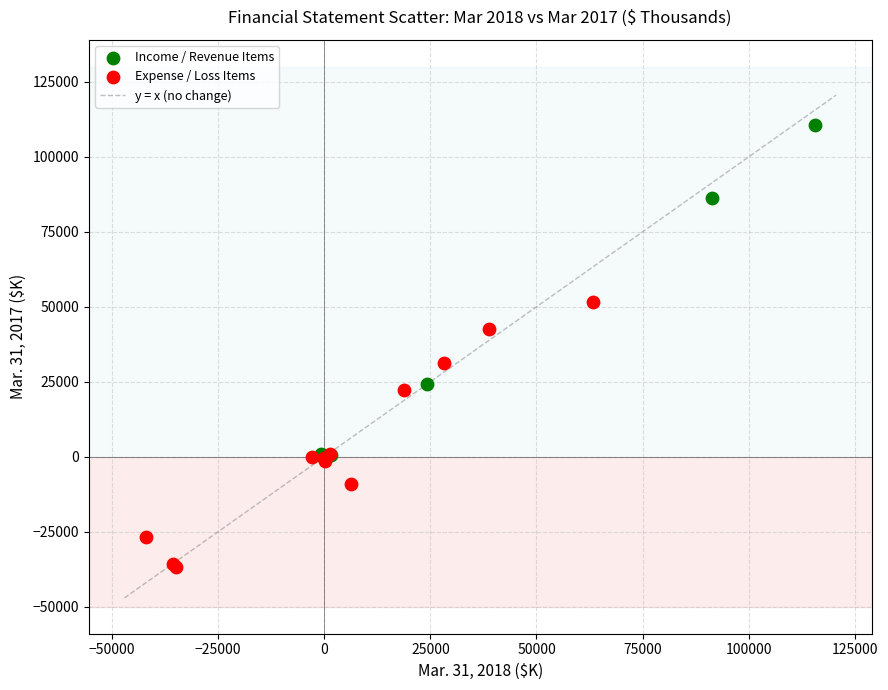

Which series reaches the maximum Y coordinate?

Income / Revenue Items